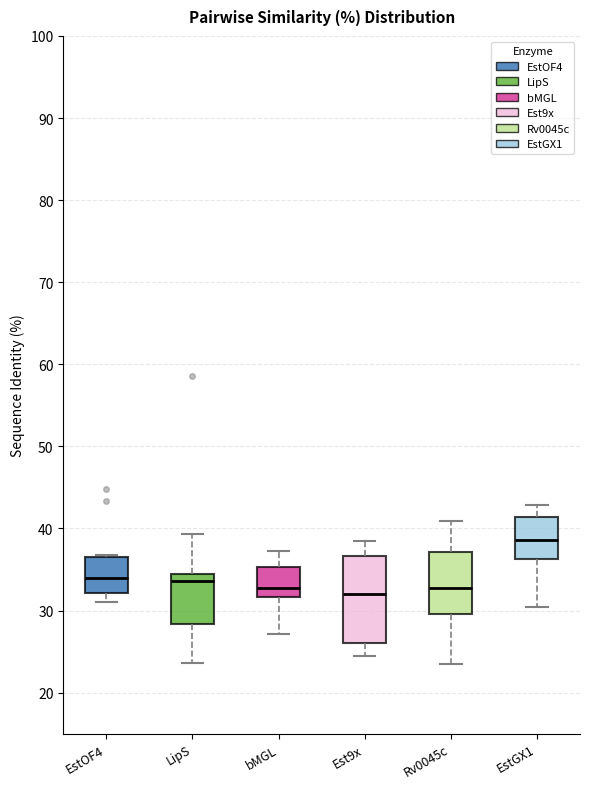

Reading left to right, transcribe this box plot: for each box, give where its median line is, the range the box spans, and where its two whiskers end, as read against the y-axis. The values are not printed on the chart, so give them approximately, as read against the axis.

EstOF4: median 34, box 32 to 36, whiskers 31 to 37
LipS: median 34 (just below the box's upper edge), box 28 to 34, whiskers 24 to 39
bMGL: median 33, box 32 to 35, whiskers 27 to 37
Est9x: median 32, box 26 to 37, whiskers 24 to 38
Rv0045c: median 33, box 30 to 37, whiskers 23 to 41
EstGX1: median 39, box 36 to 41, whiskers 30 to 43